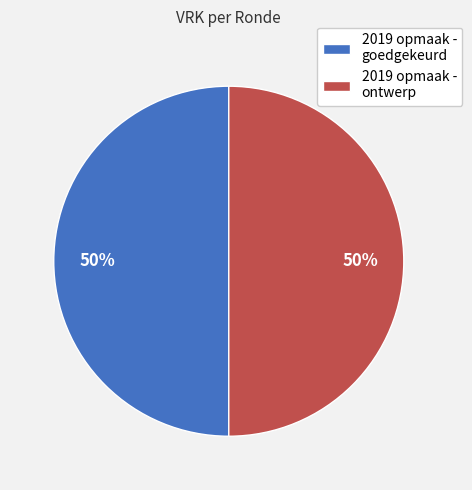

Combined, do 2019 opmaak - ontwerp and 2019 opmaak - goedgekeurd account for over 50%?

Yes